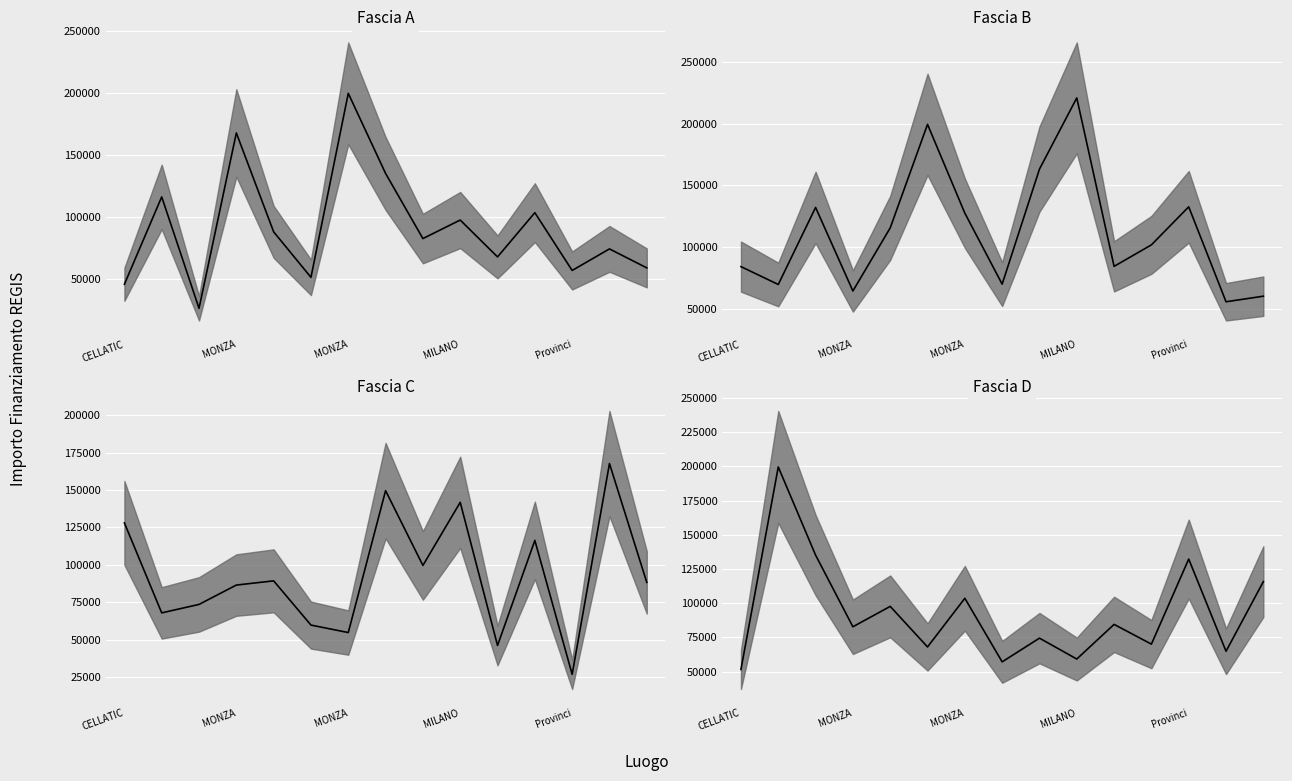

What is the highest value of the Fascia C median series?

167724.8